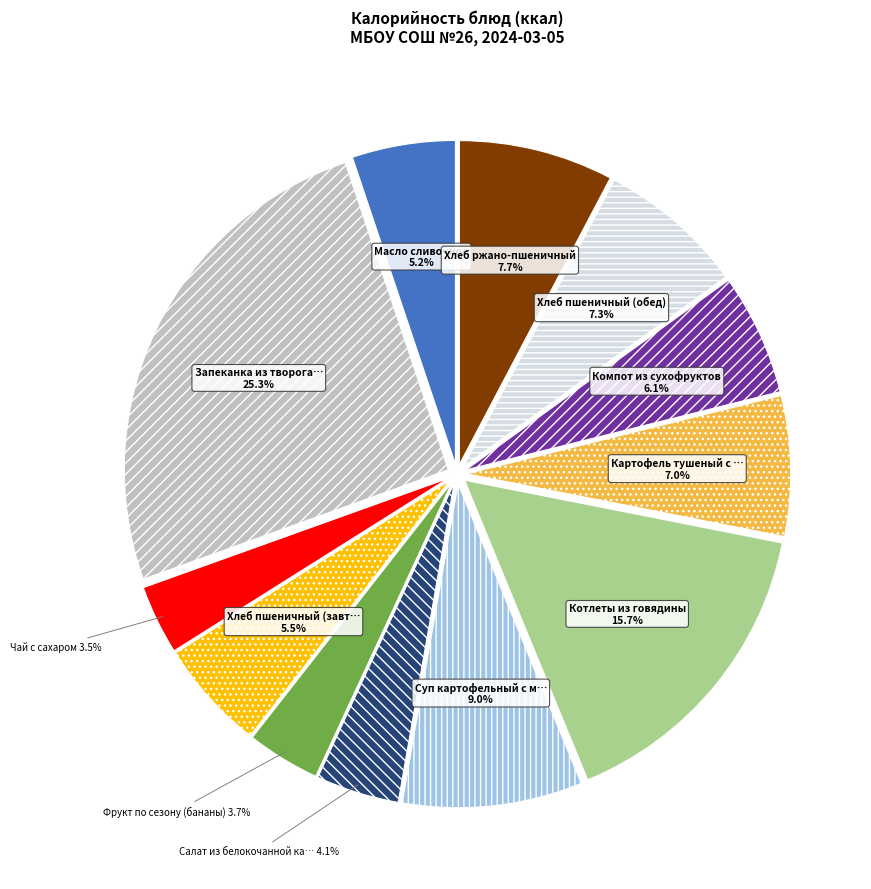

Is there any slice that represents more than half of the pie?

No